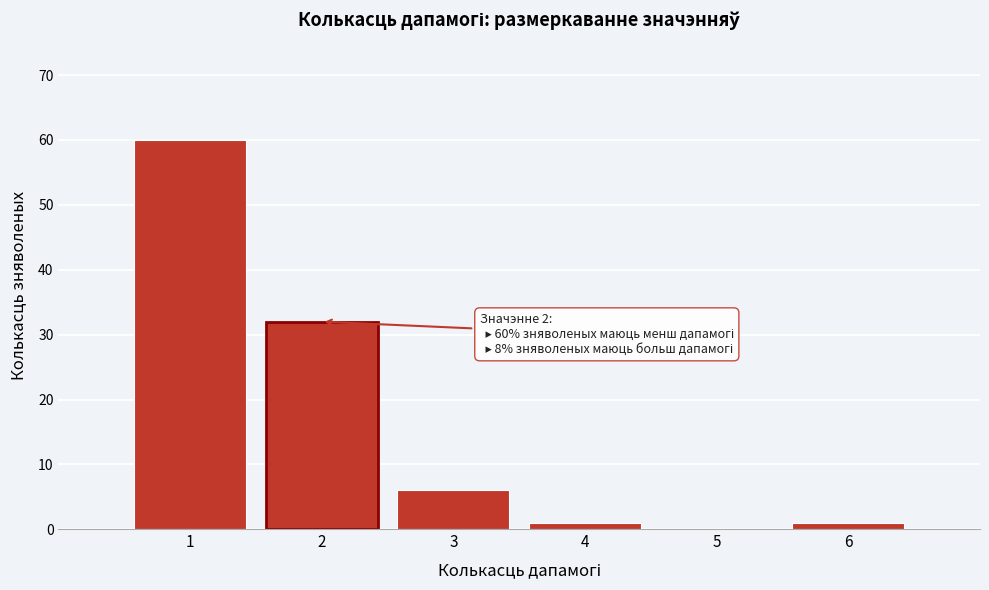

Reading right to left, extract all data points from this chart.

6=1	5=0	4=1	3=6	2=32	1=60